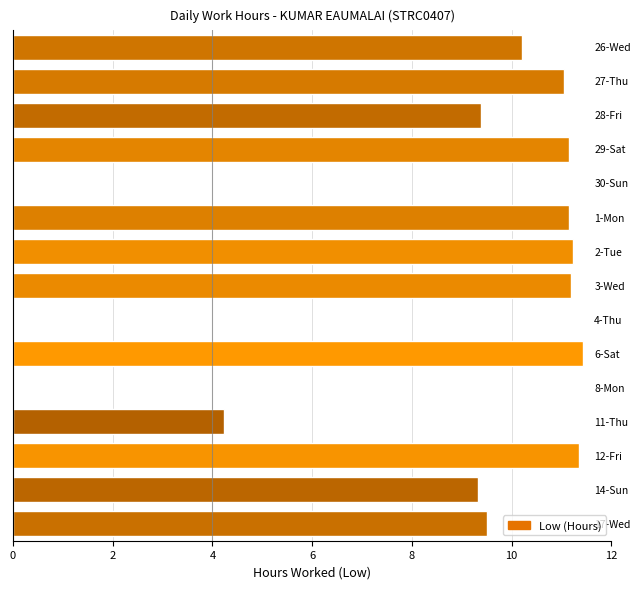

What is the sum of all values?

121.2